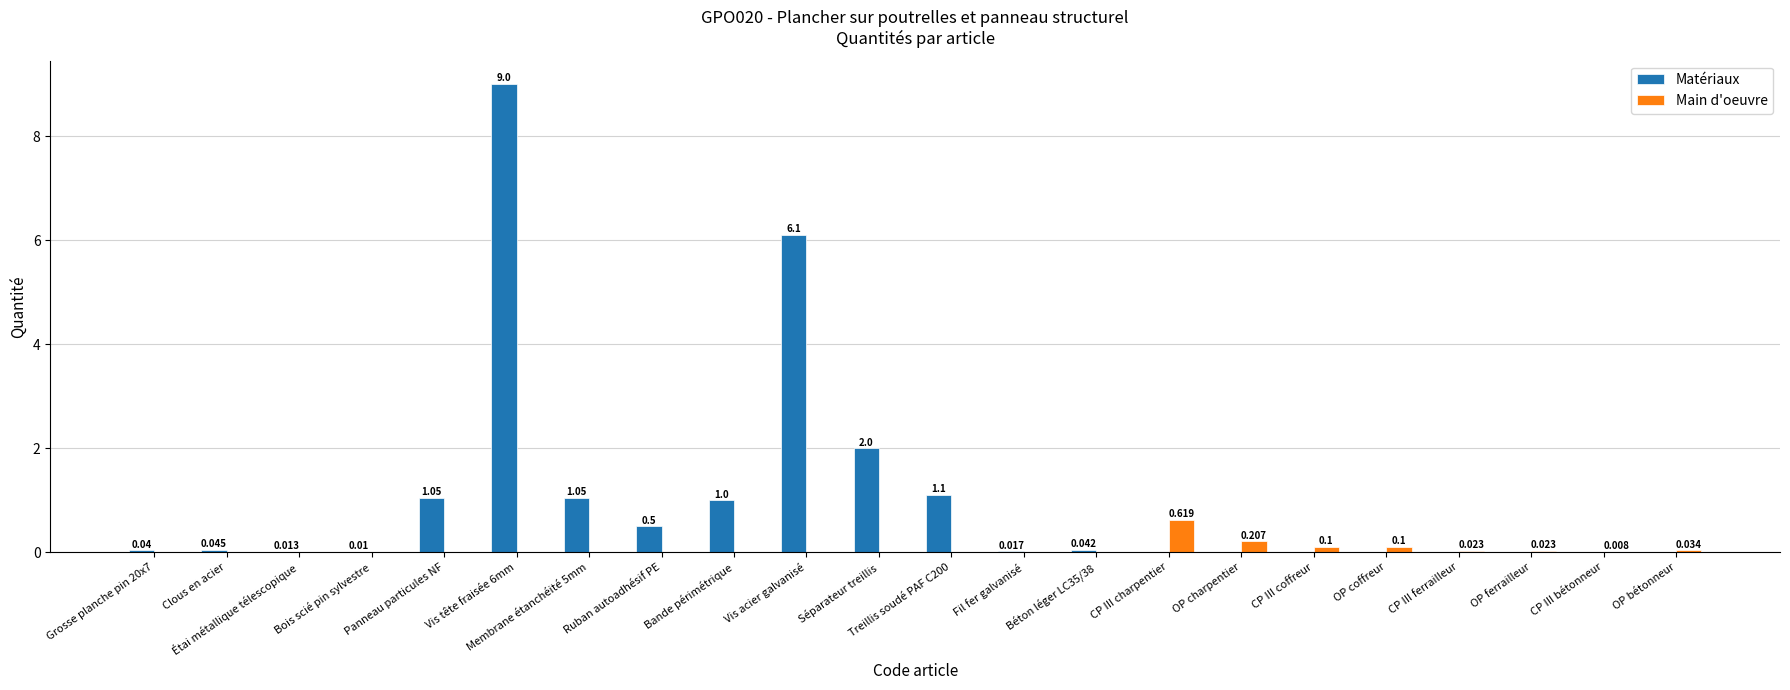

Count the number of data series in this chart.

2